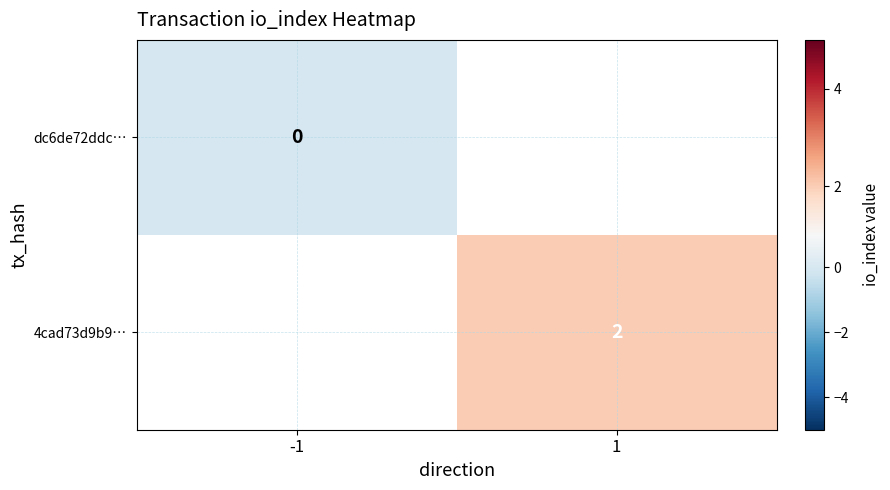

Is it true that 4cad73d9b9… equals 2 at 1?

True